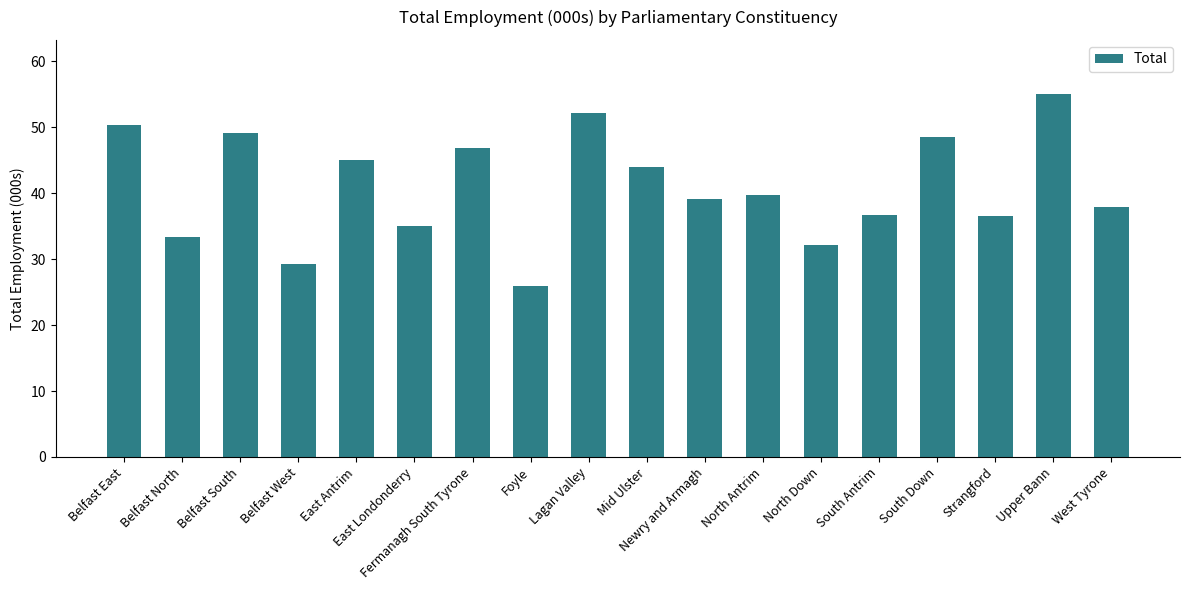

What is the smallest value displayed?

25.9